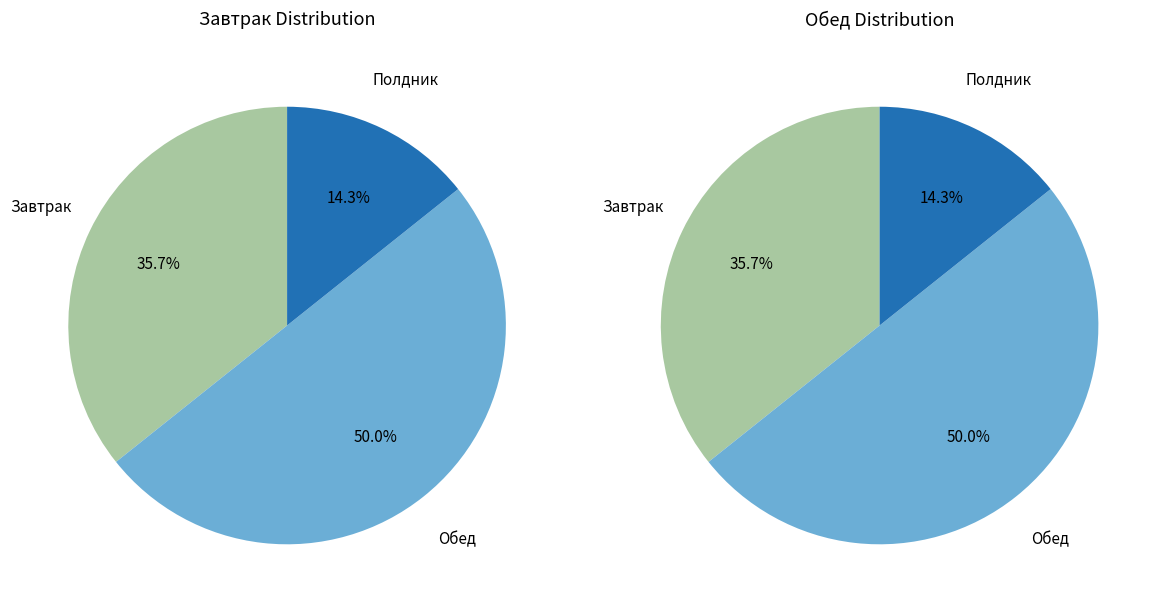

True or false: Батон нарезной accounts for 11% of the total.

False